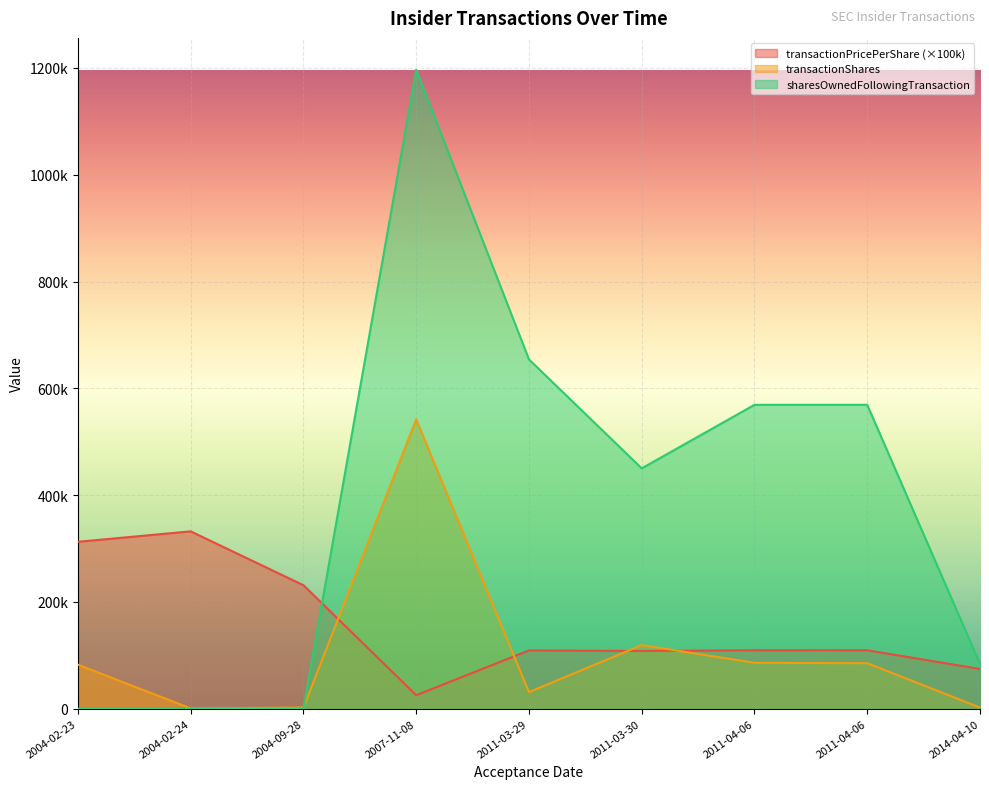

What is the sum of the sharesOwnedFollowingTransaction values at 2014-04-10 and 2011-04-06?

652900.0